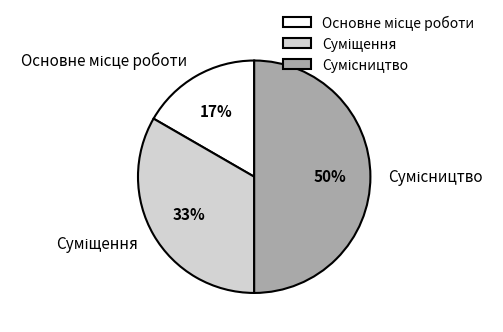

To the nearest percent, what is the average slice percentage?

33%